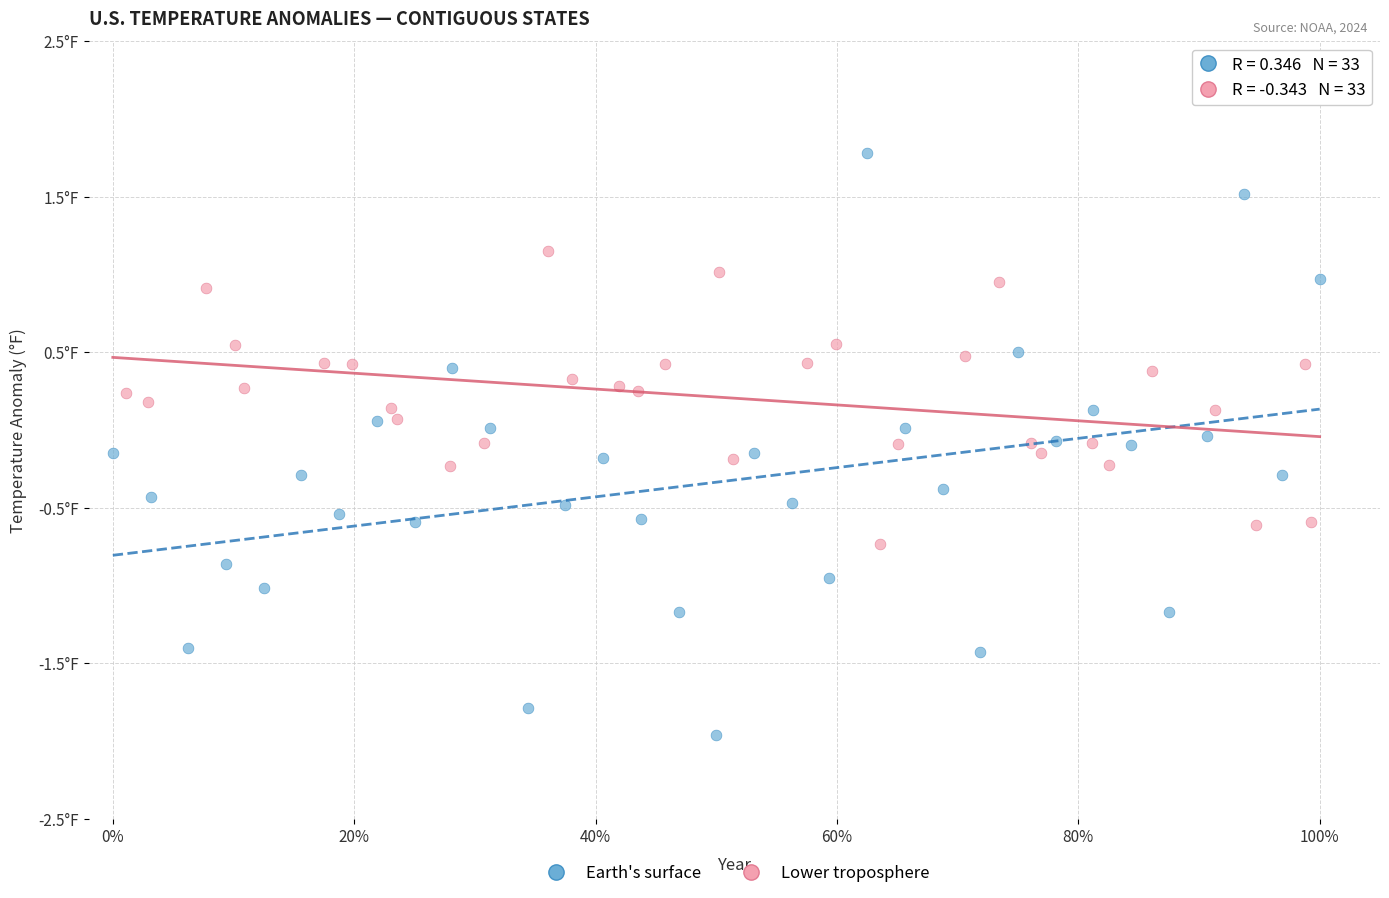

Which series contains the highest Y value?

Earth's surface